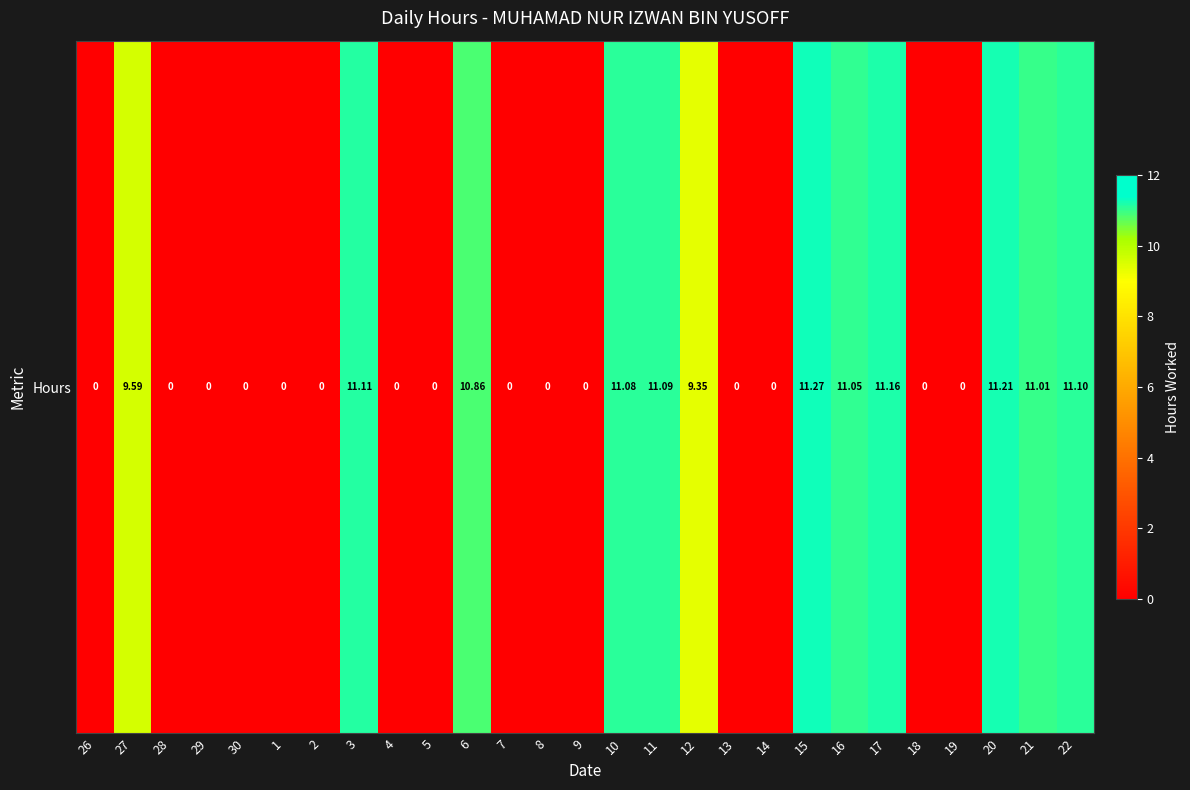

How many categories are shown in the chart?

27